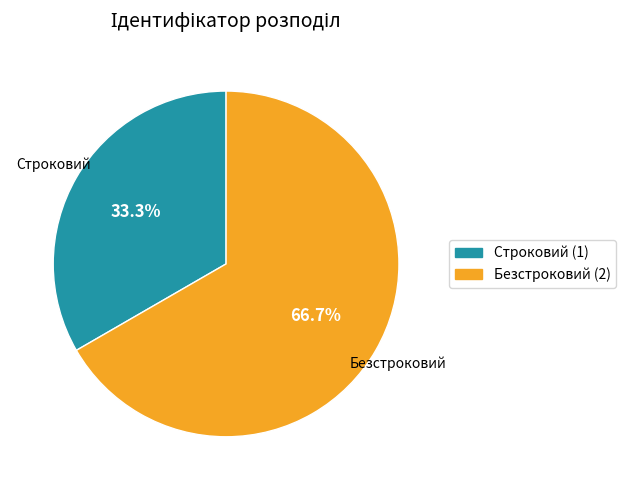

Which slice is the smallest?

Строковий